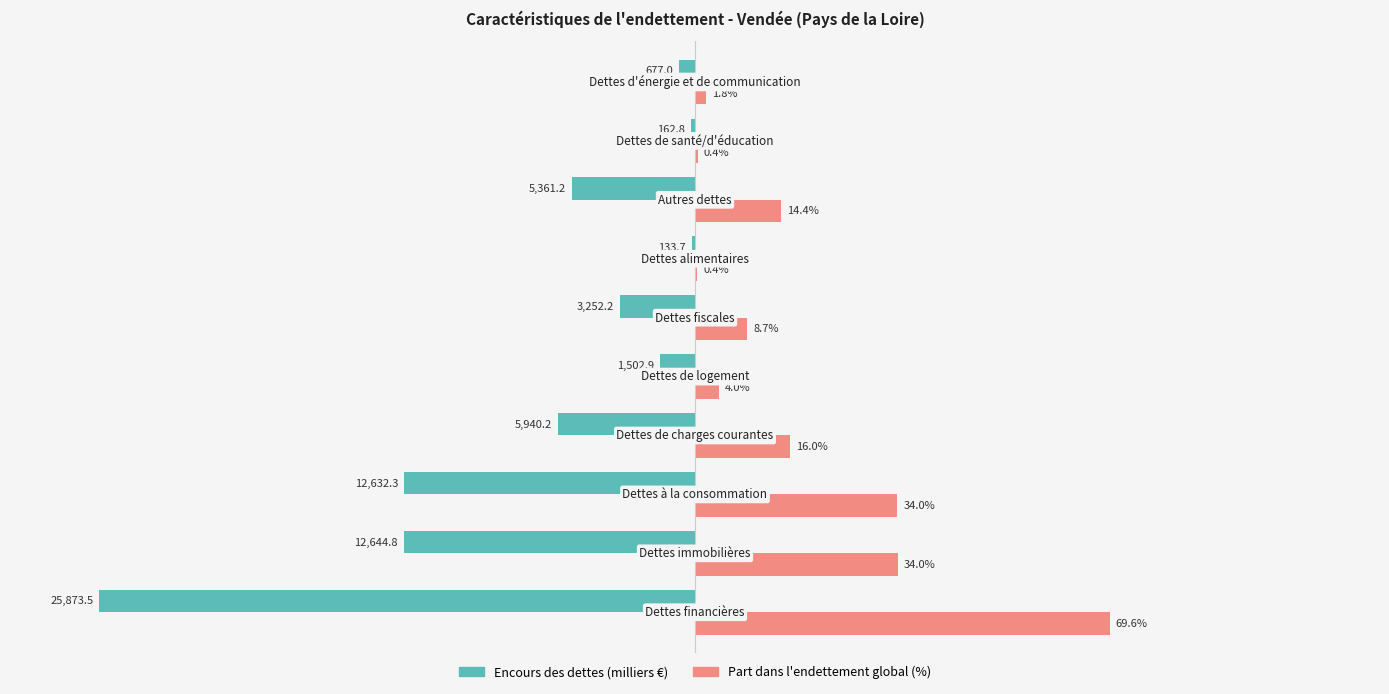

Which series has the largest total across all categories?

Part dans l'endettement global (%)